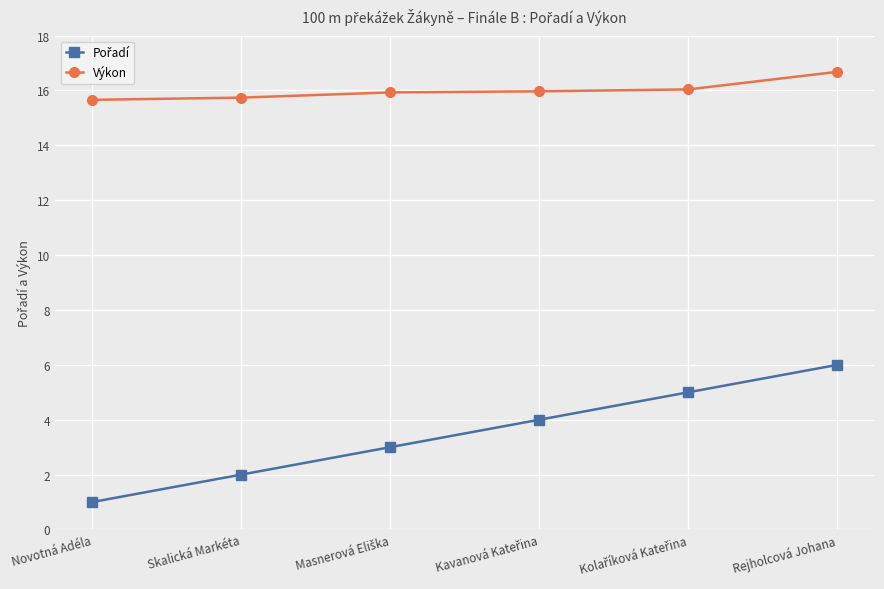

Which label corresponds to the smallest value in the chart?

Novotná Adéla